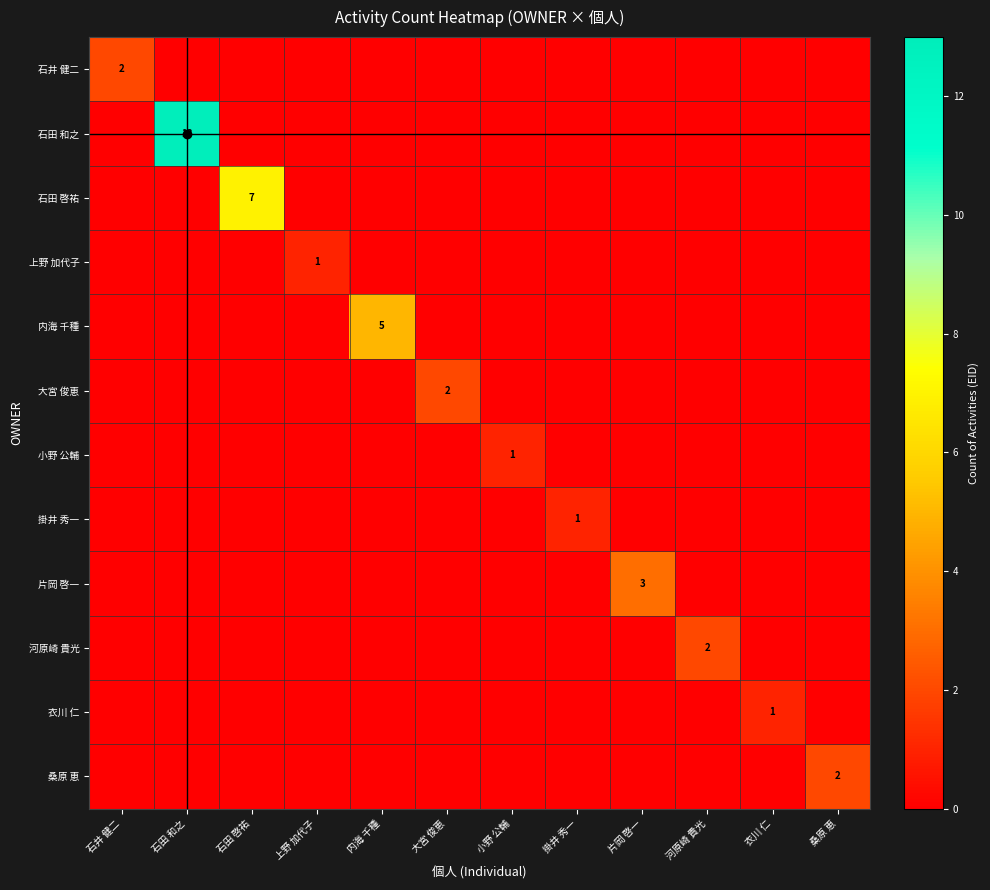

Which series has the widest spread of values?

石田 和之